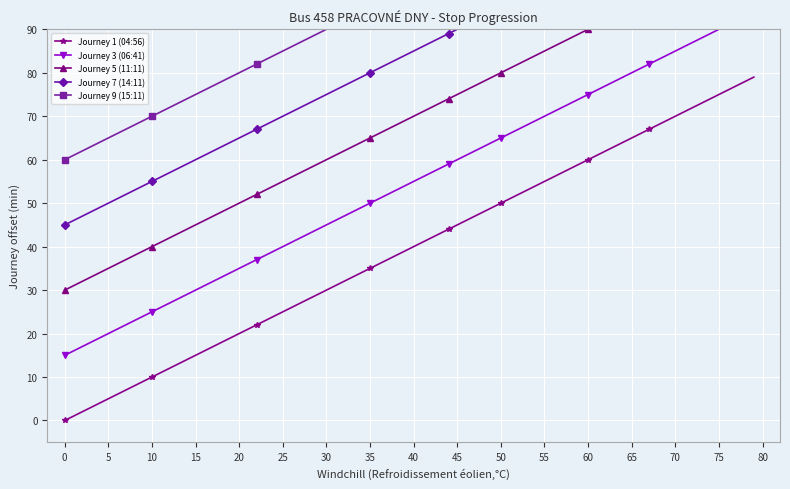

Is it true that Journey 1 (04:56) equals 10.0 at 10?

True